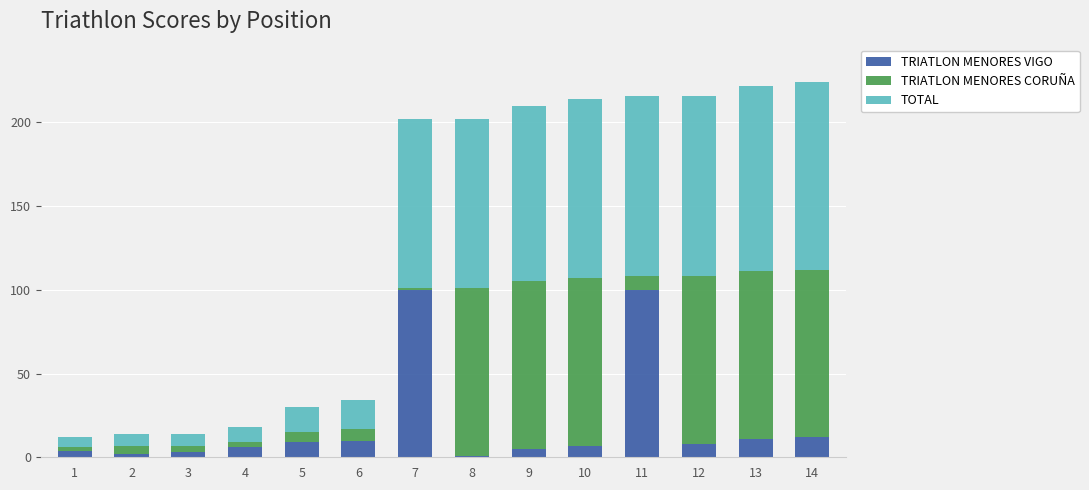

What is the maximum value for TRIATLON MENORES VIGO?

100